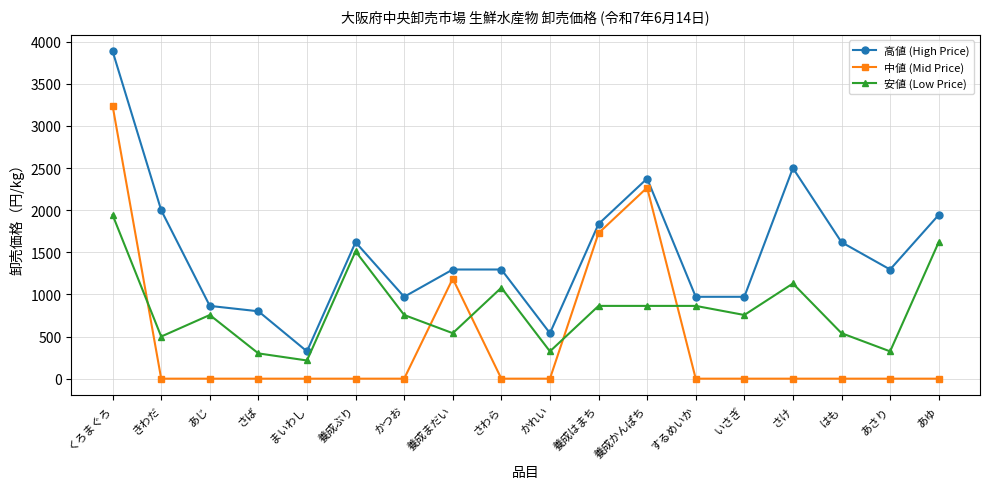

What position from the right is まいわし?

14